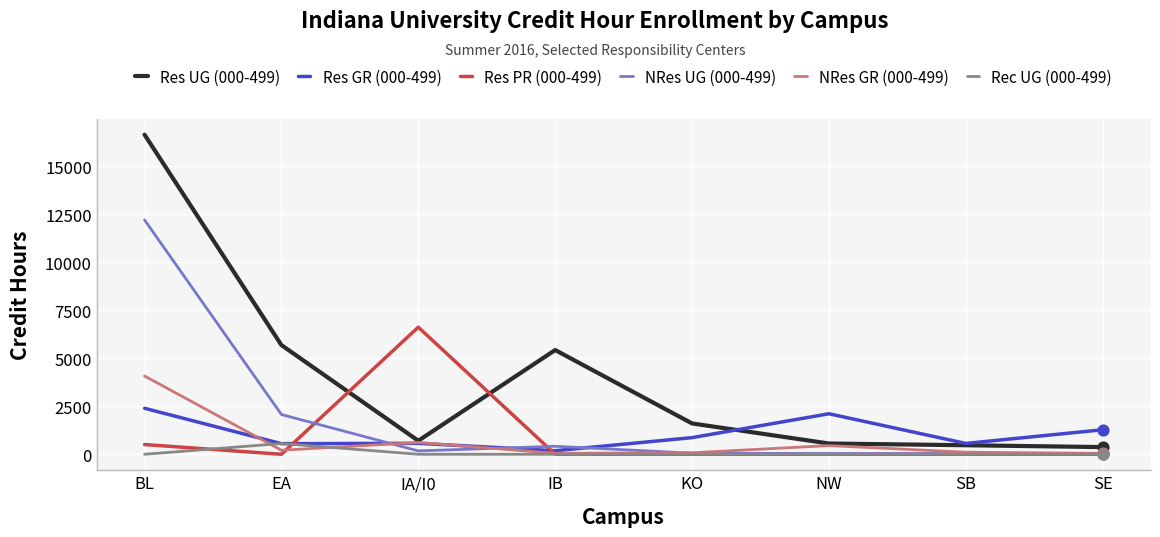

At which category is the sum across all series the highest?

BL